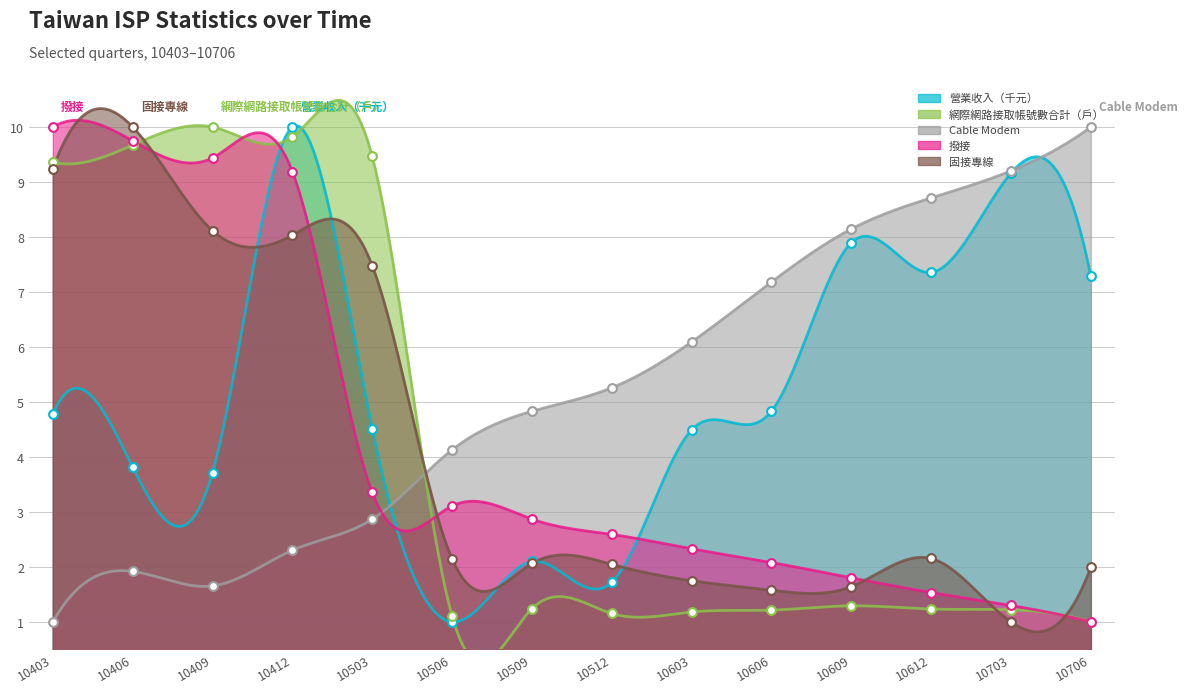

Which series reaches the maximum Y coordinate?

營業收入（千元）